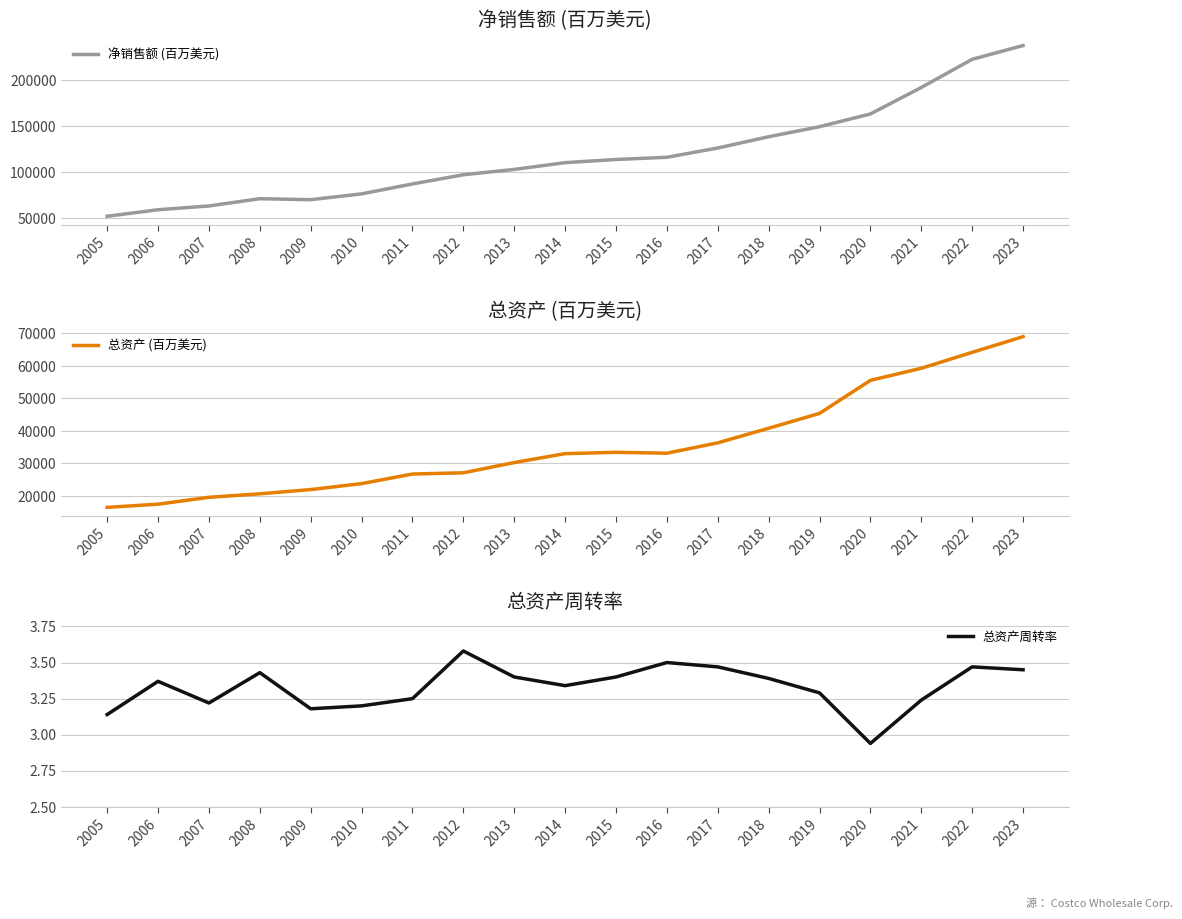

Which series has the widest spread of values?

净销售额 (百万美元)